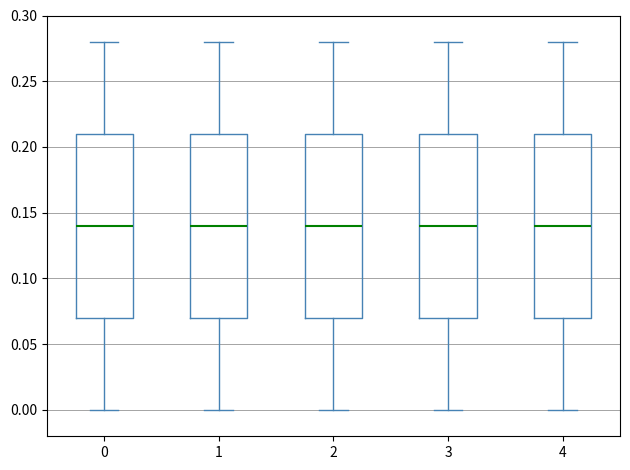

Reading left to right, transcribe this box plot: for each box, give where its median line is, the range the box spans, and where its two whiskers end, as read against the y-axis. The values are not printed on the chart, so give them approximately, as read against the axis.

0: median 0.14, box 0.07 to 0.21, whiskers 0.00 to 0.28
1: median 0.14, box 0.07 to 0.21, whiskers 0.00 to 0.28
2: median 0.14, box 0.07 to 0.21, whiskers 0.00 to 0.28
3: median 0.14, box 0.07 to 0.21, whiskers 0.00 to 0.28
4: median 0.14, box 0.07 to 0.21, whiskers 0.00 to 0.28